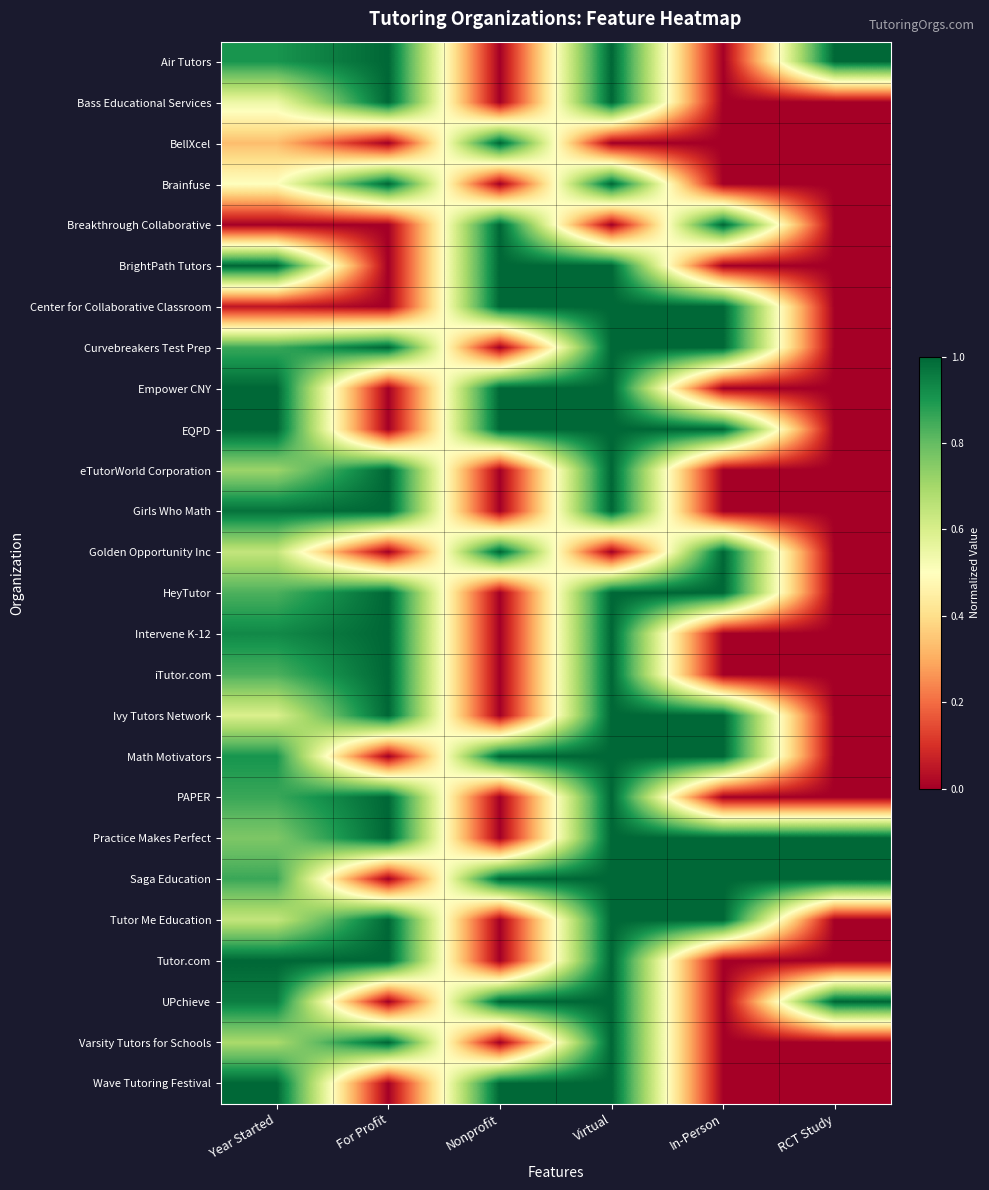

At For Profit, list the series in order from largest to smallest.

Air Tutors, Bass Educational Services, Brainfuse, Curvebreakers Test Prep, eTutorWorld Corporation, Girls Who Math, HeyTutor, Intervene K-12, iTutor.com, Ivy Tutors Network, PAPER, Practice Makes Perfect, Tutor Me Education, Tutor.com, Varsity Tutors for Schools, BellXcel, Breakthrough Collaborative, BrightPath Tutors, Center for Collaborative Classroom, Empower CNY, EQPD, Golden Opportunity Inc, Math Motivators, Saga Education, UPchieve, Wave Tutoring Festival